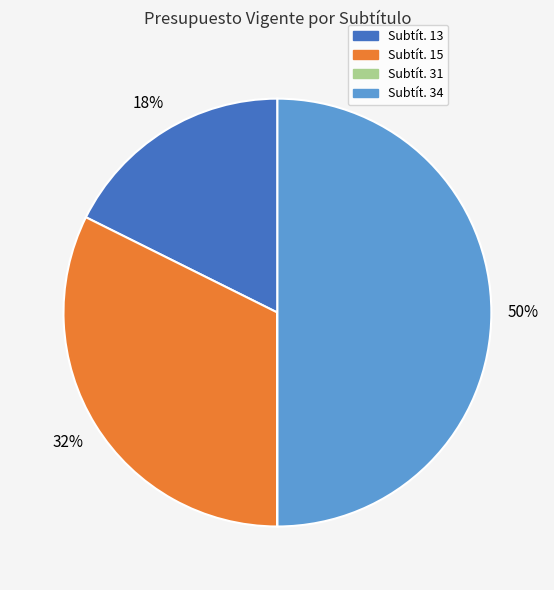

To the nearest percent, what portion does Subtít. 15 represent?

32%